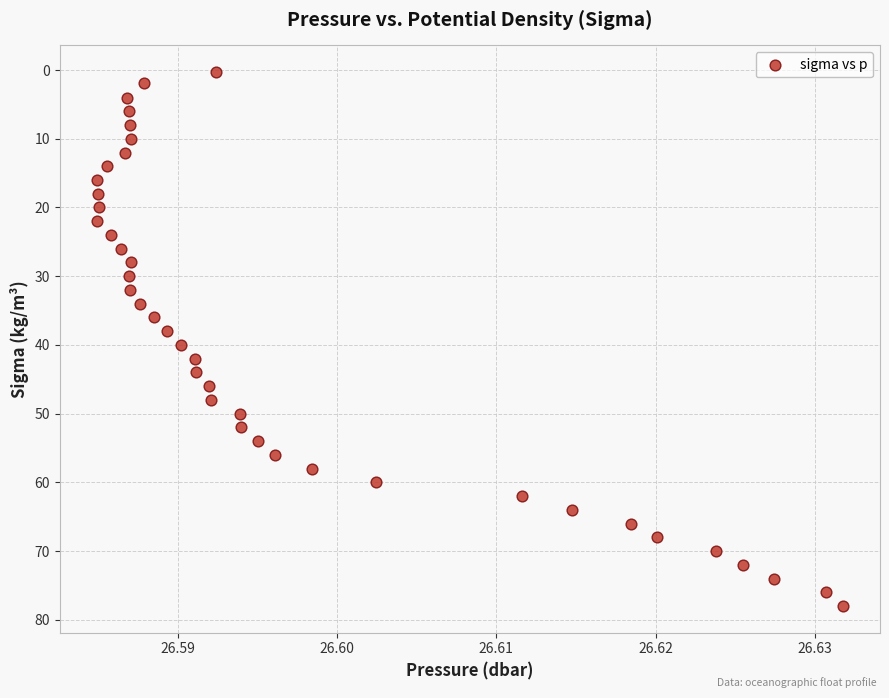

What is the range of Y values (max minus min)?

77.7